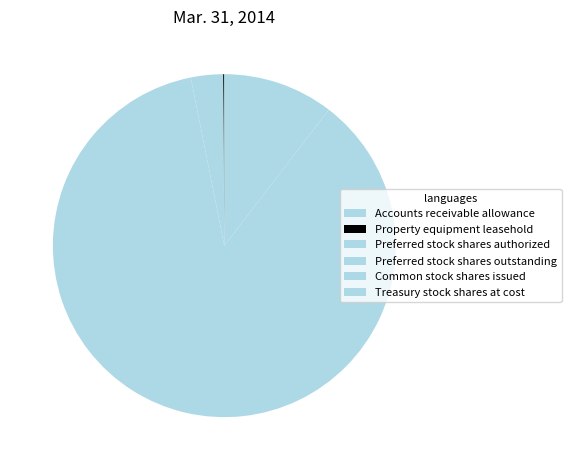

Which slice is the largest?

Common stock shares issued